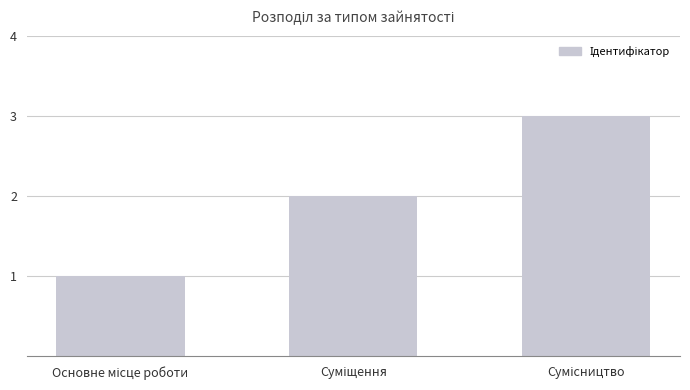

What is the greatest value displayed?

3